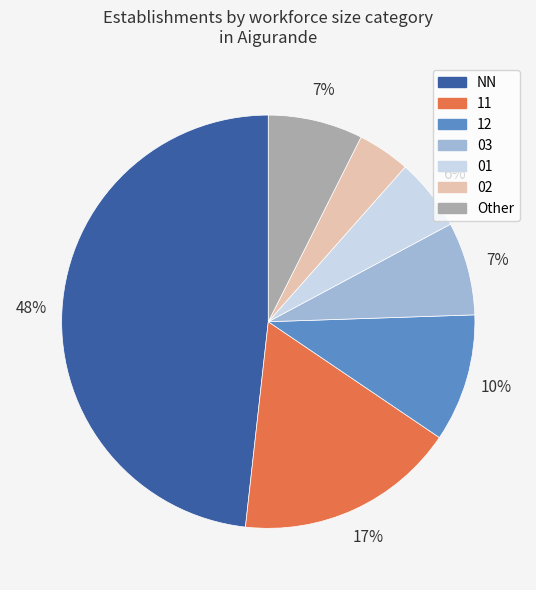

To the nearest percent, what is the average slice percentage?

14%